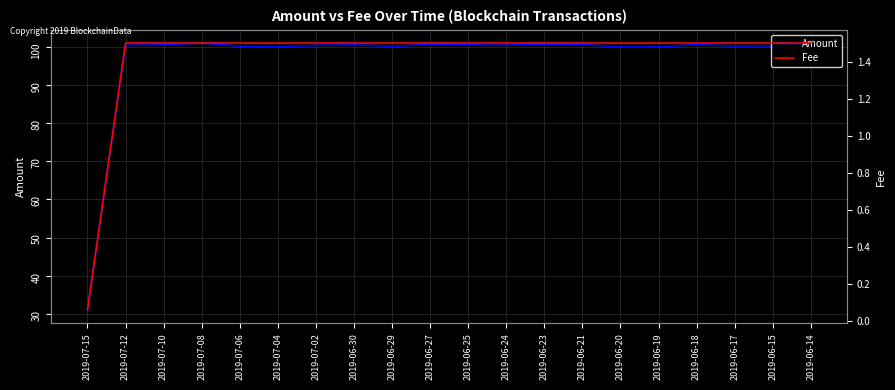

Rank the categories by Amount value from lowest to highest.

2019-07-15, 2019-06-20, 2019-06-19, 2019-07-04, 2019-06-29, 2019-07-06, 2019-06-17, 2019-06-15, 2019-07-12, 2019-07-02, 2019-06-24, 2019-06-25, 2019-06-30, 2019-06-18, 2019-07-10, 2019-06-21, 2019-06-27, 2019-06-14, 2019-06-23, 2019-07-08